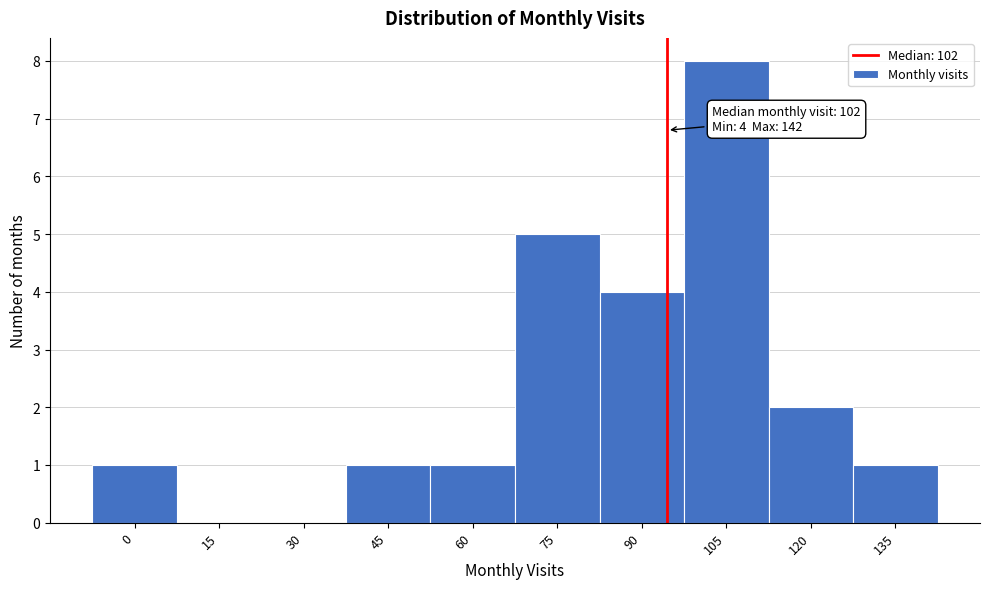

Reading left to right, extract all data points from this chart.

0=1	15=0	30=0	45=1	60=1	75=5	90=4	105=8	120=2	135=1